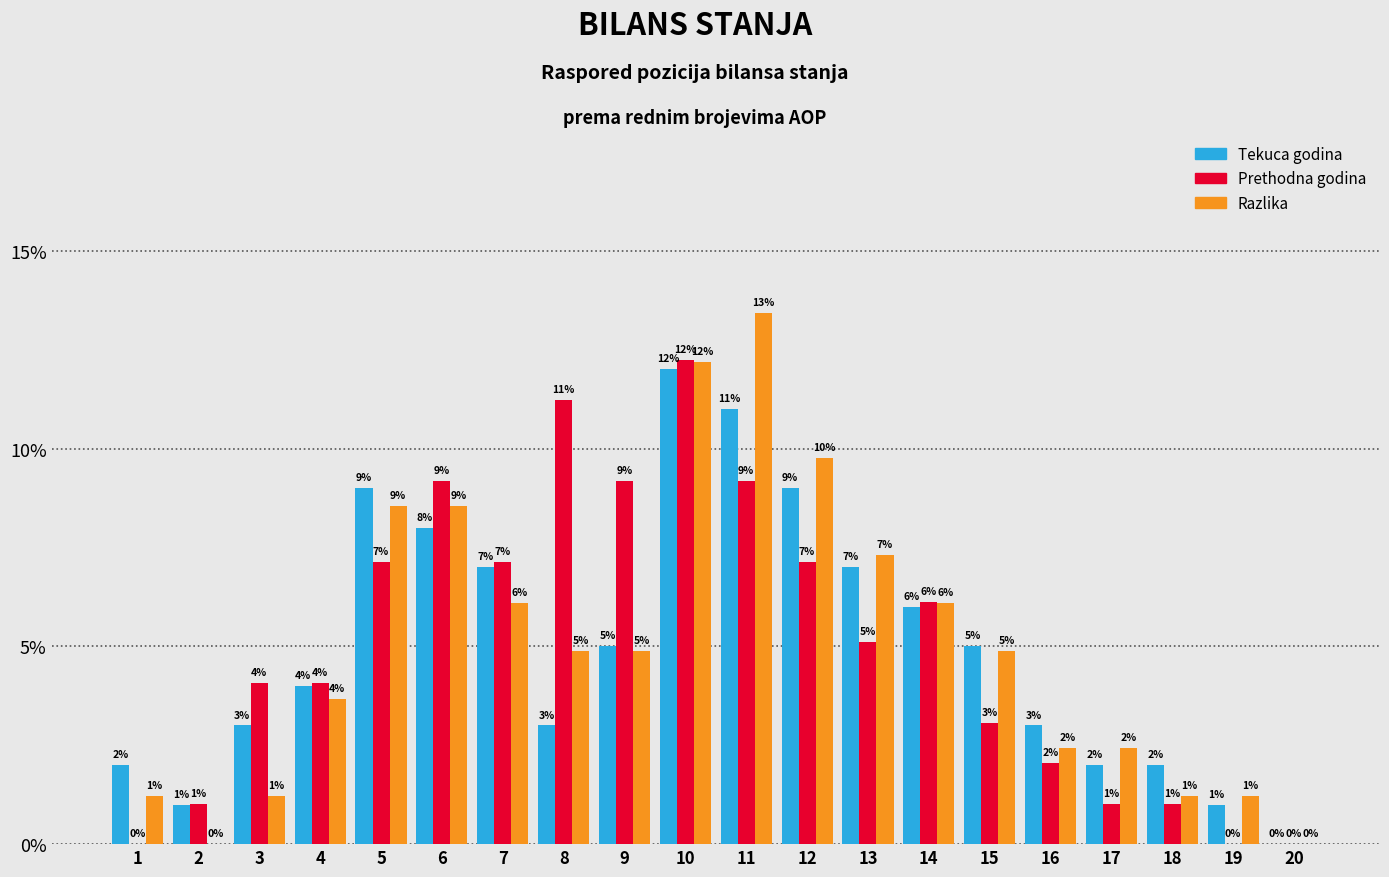

What is the sum of the Tekuca godina values at 2 and 18?

3.0